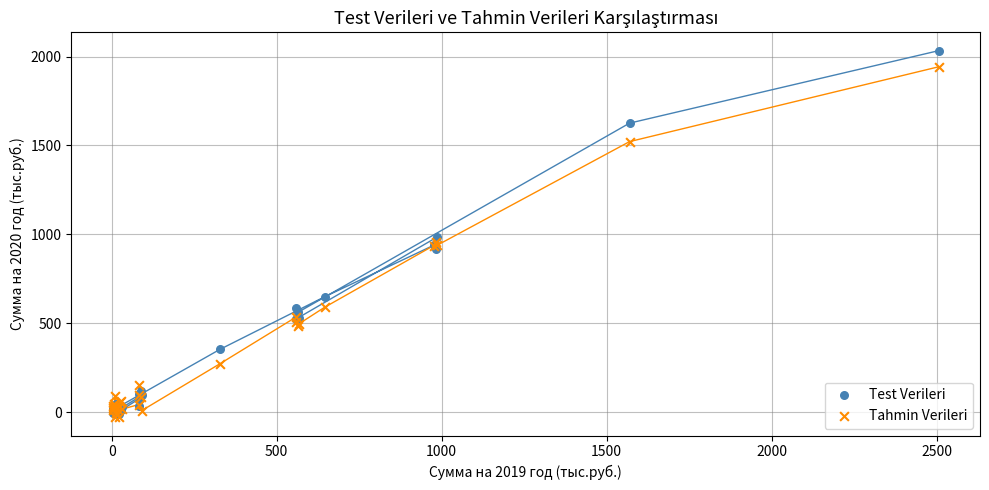

In the Test Verileri series, what Y value is closest to 1009?

984.7